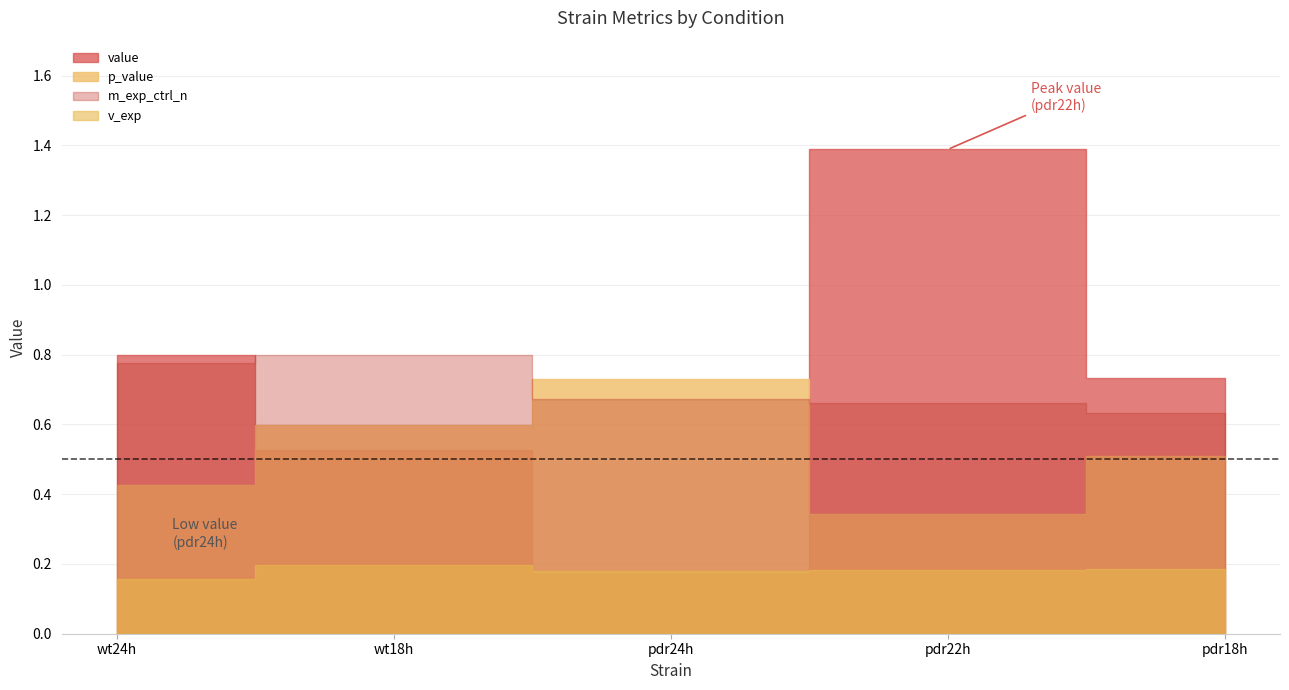

What is the sum of all m_exp_ctrl_n values?

3.5